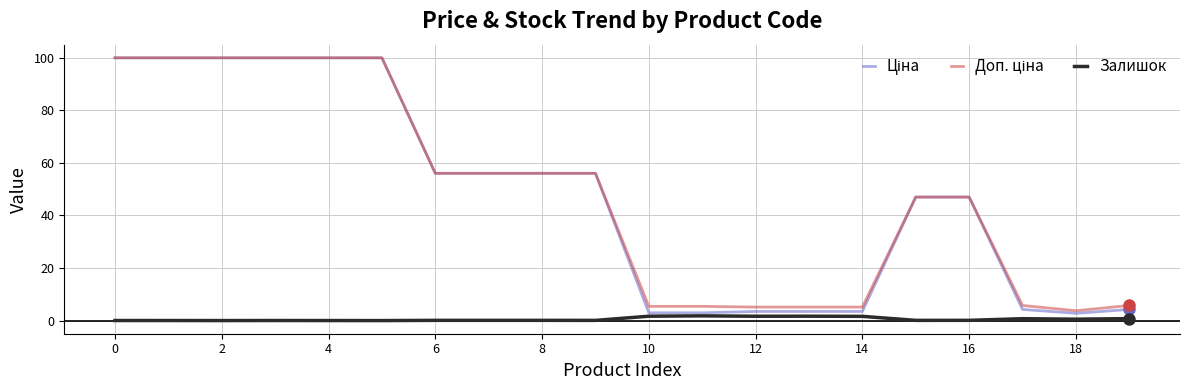

Does the chart have visible grid lines?

Yes